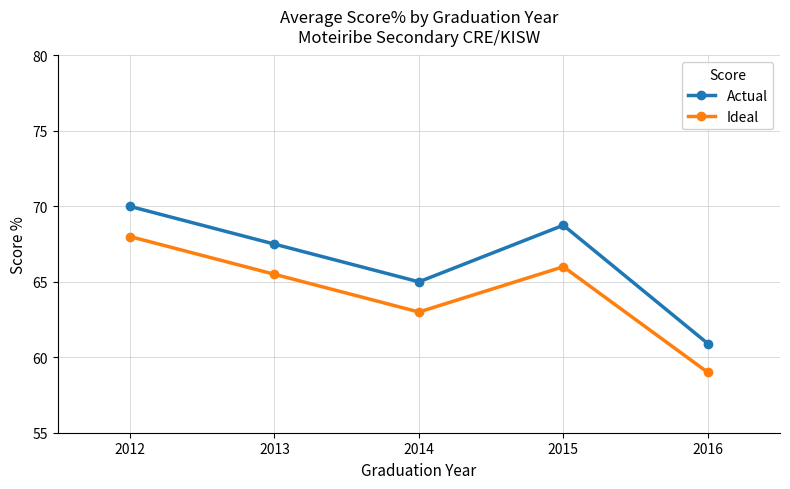

At how many categories does at least one series exceed 69?

1